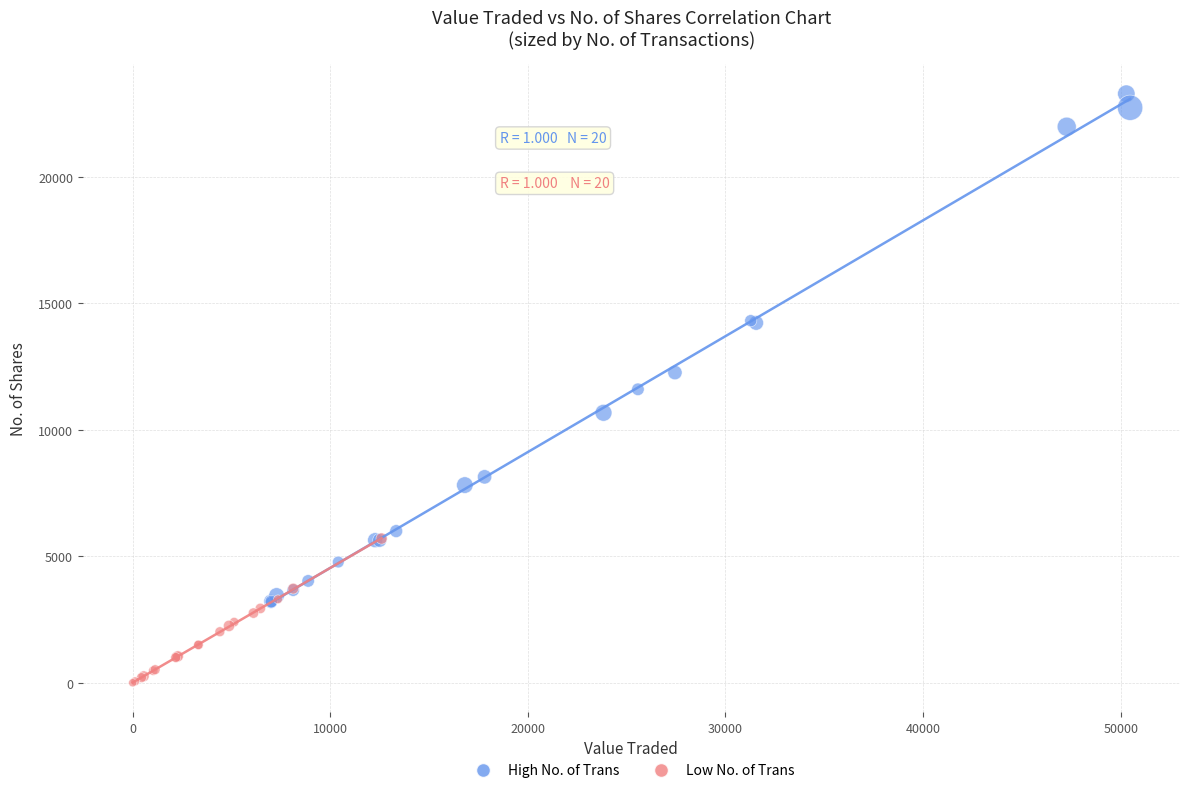

Which series has the largest Y range (max minus min)?

High No. of Trans